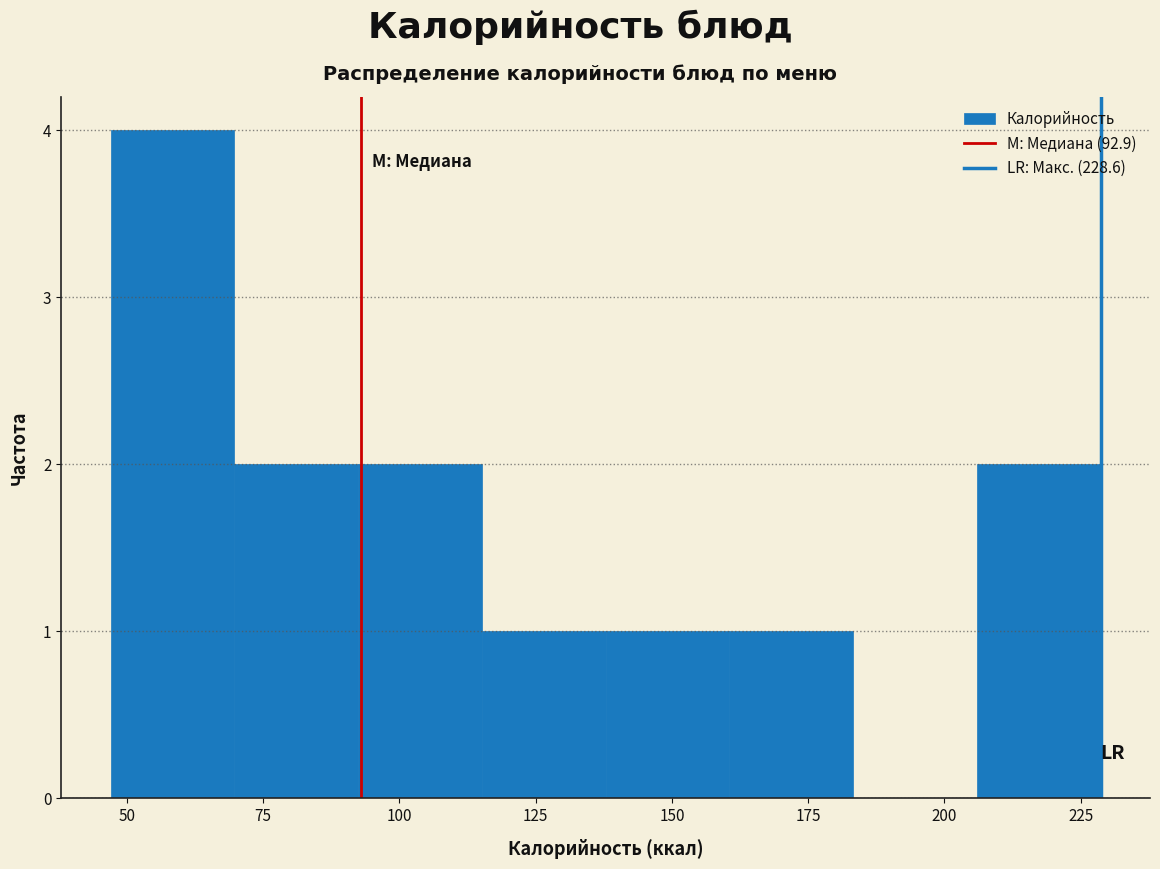

Reading left to right, list every bar in this chart as the range it spans on the x-axis followed by its height. Neither the bar edges nor the heights are printed on the chart, so give them approximately, as read against the axes.

45 to 70: 4
70 to 90: 2
90 to 115: 2
115 to 140: 1
140 to 160: 1
160 to 185: 1
185 to 205: 0
205 to 230: 2